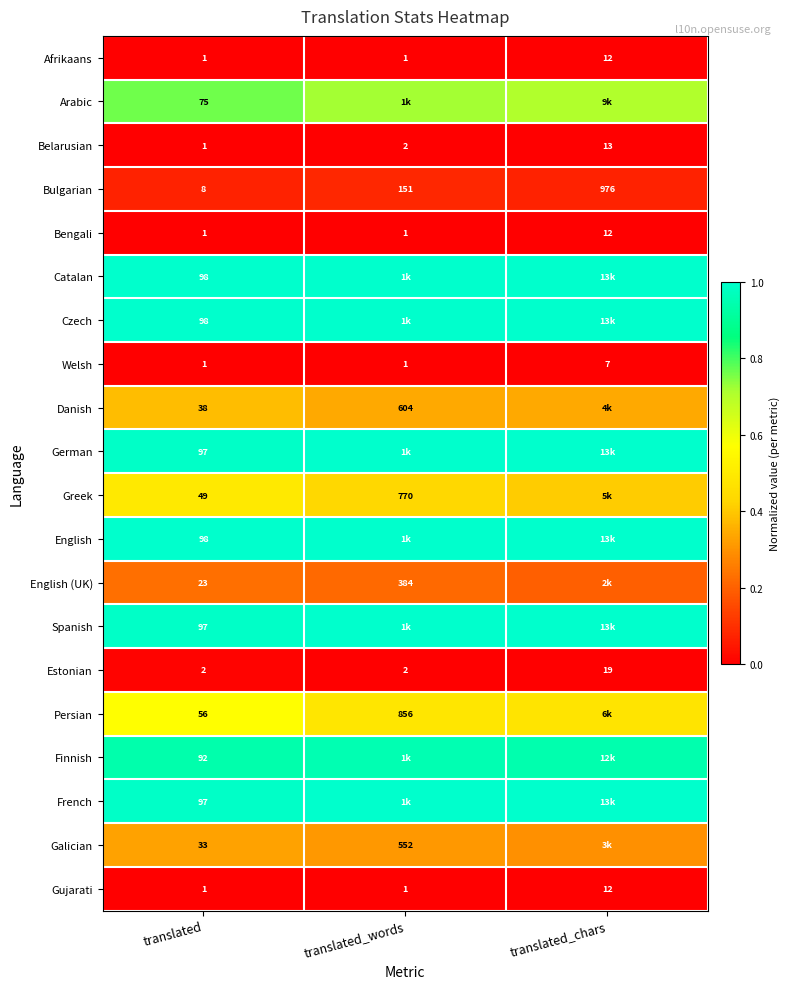

The Greek series shows 0.2 at translated_words. True or false?

False